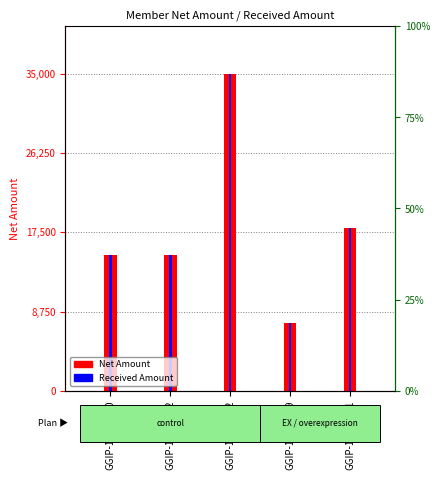

At GGIP-19635150, list the series in order from largest to smallest.

Net Amount, Received Amount